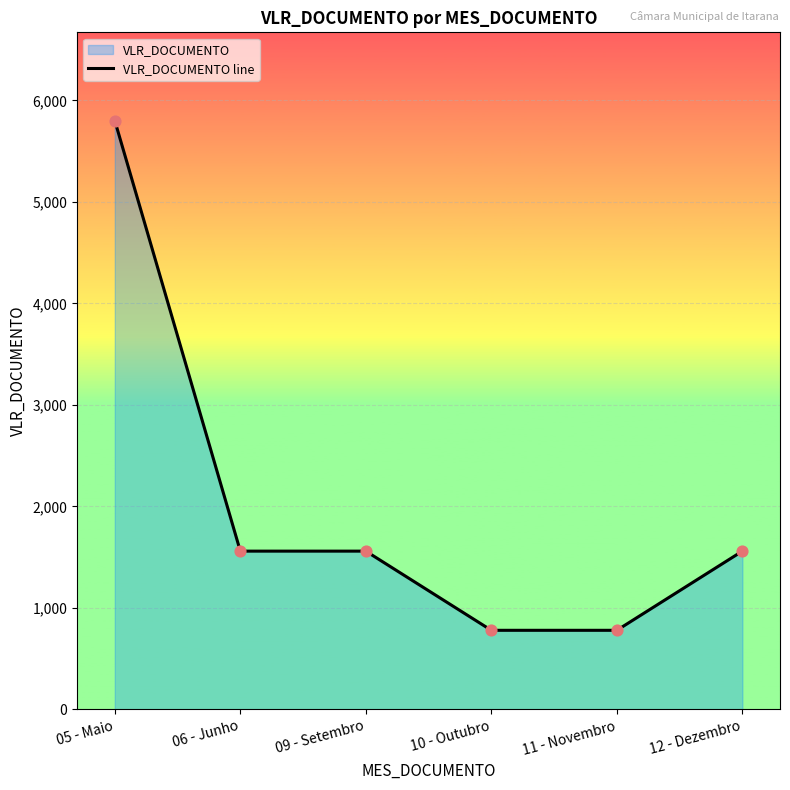

What is the change in value from 10 - Outubro to 12 - Dezembro?

+780.0